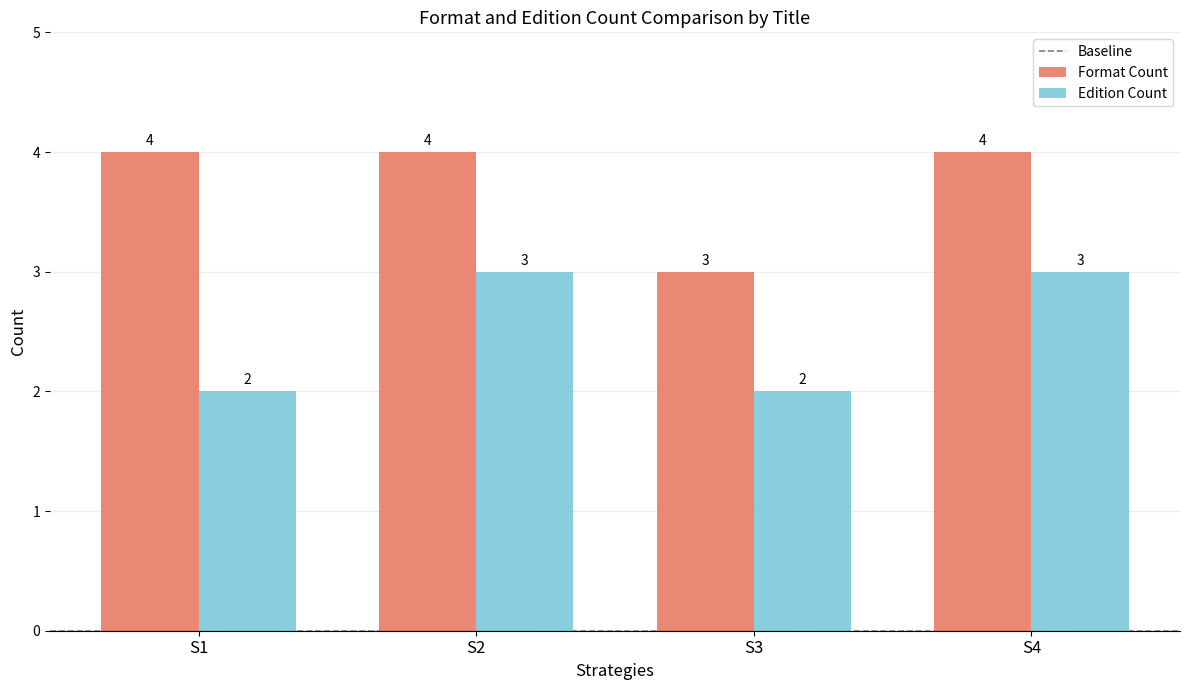

The Edition Count series shows 3 at S1. True or false?

False